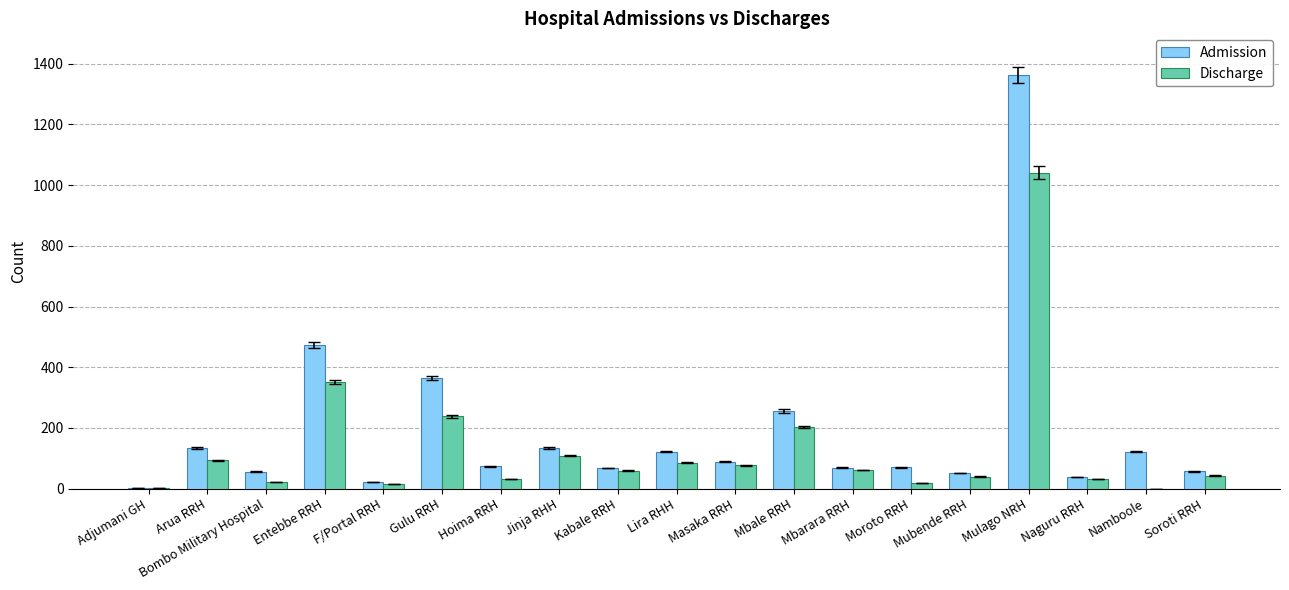

The value of Discharge at Kabale RRH is 59. True or false?

True